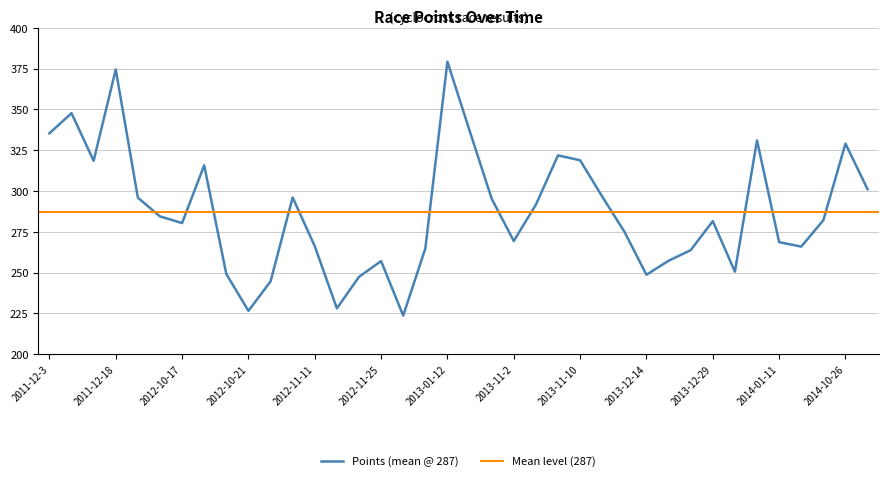

What is the sum of the values at 2012-10-17 and 2011-12-4?

628.0